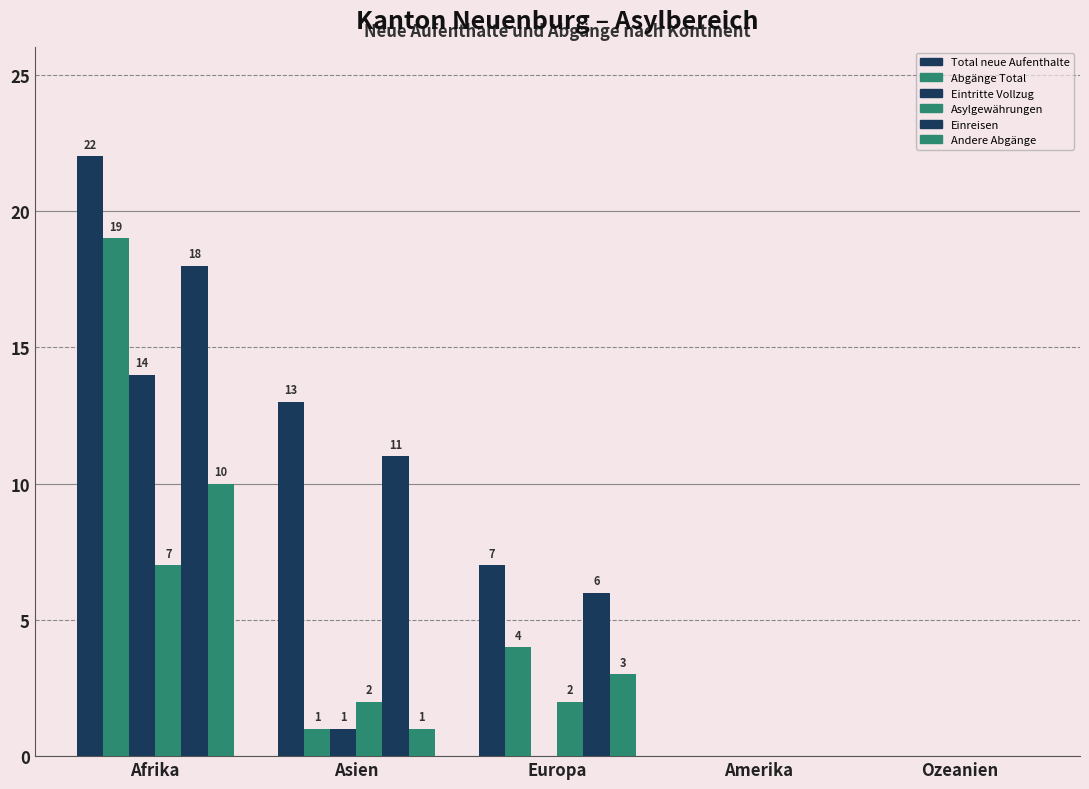

Between Asien and Amerika, which series saw the biggest shift?

Total neue Aufenthalte